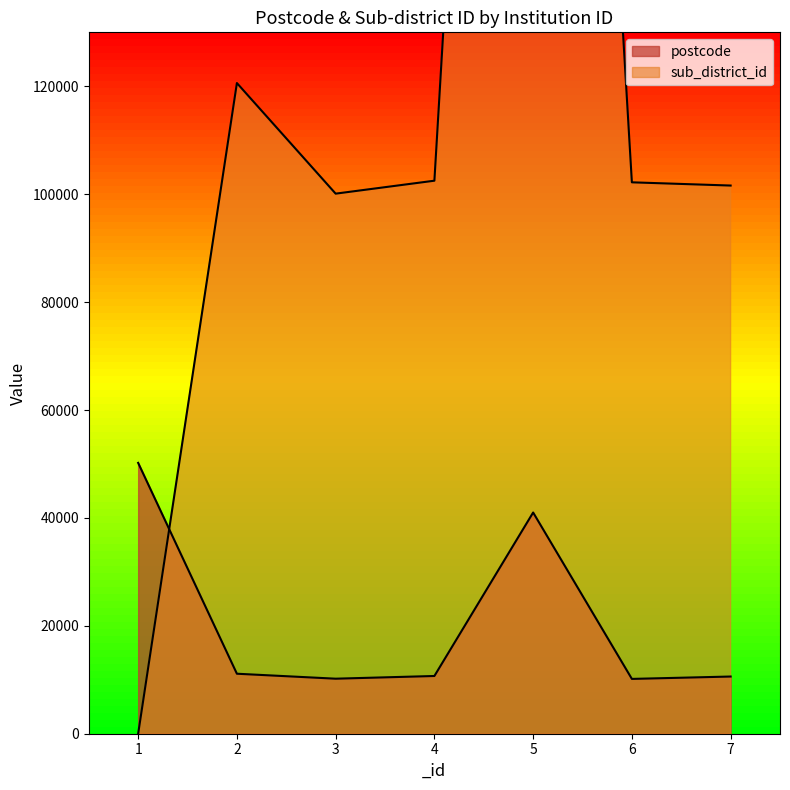

Which series changed the most between 2 and 6?

sub_district_id